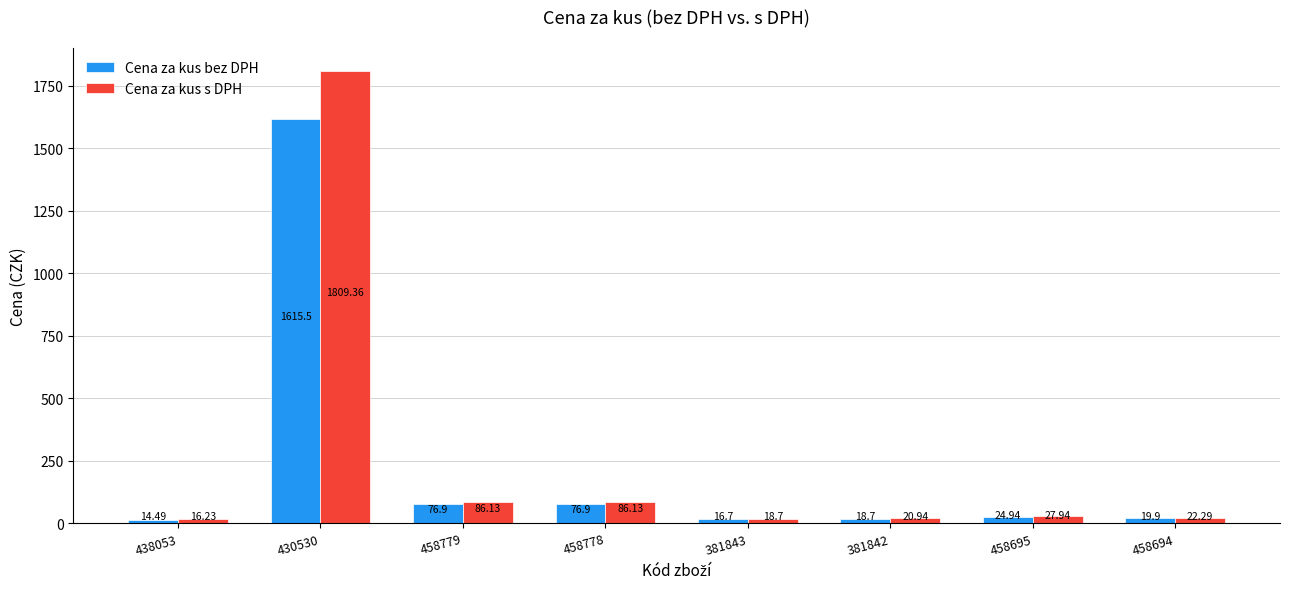

What is the spread (max minus min) of values at 438053?

1.7